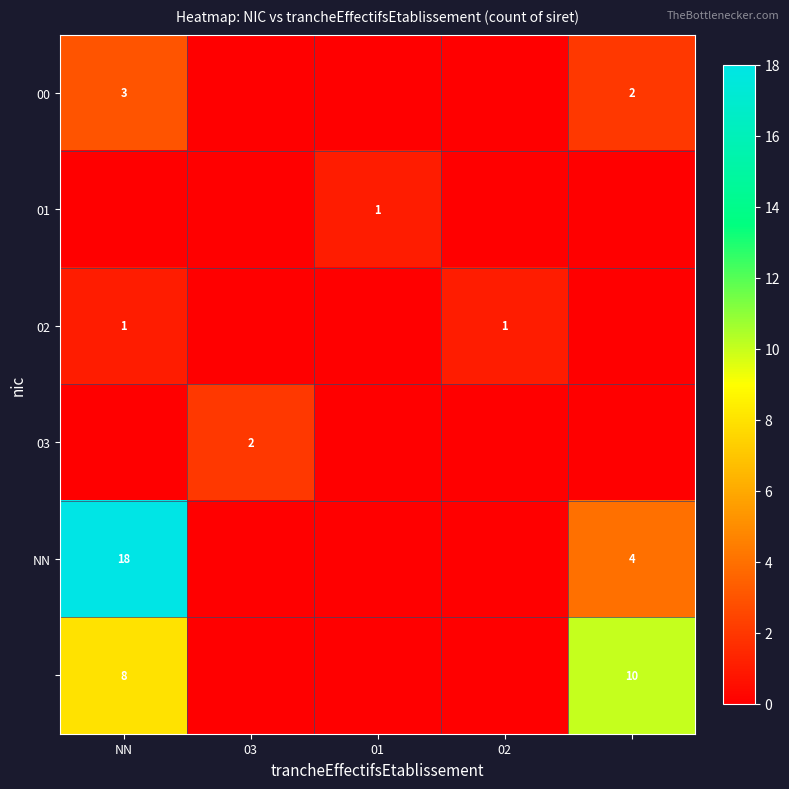

Is it true that 01 equals 1 at 01?

True